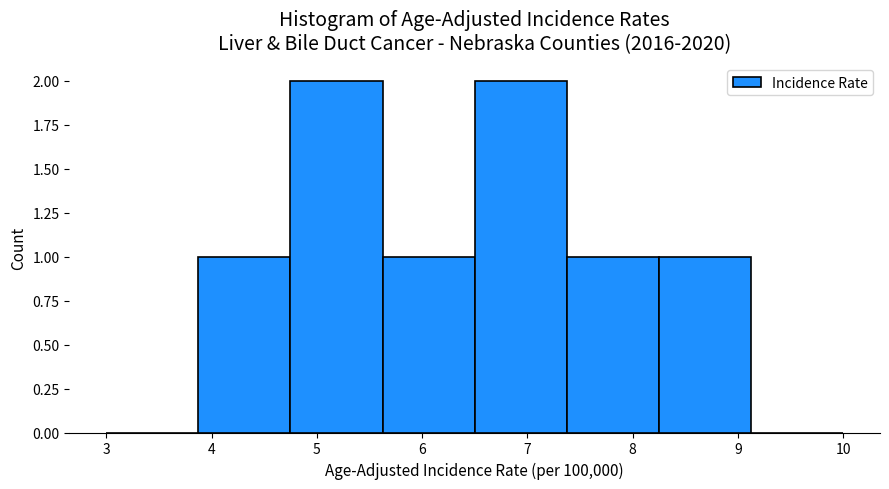

Reading left to right, transcribe this chart: for each bar, give the range it covers on the x-axis and its height. Neither the bar edges nor the heights are printed on the chart, so give them approximately, as read against the axes.

3.0 to 3.9: 0
3.9 to 4.8: 1
4.8 to 5.6: 2
5.6 to 6.5: 1
6.5 to 7.4: 2
7.4 to 8.3: 1
8.3 to 9.1: 1
9.1 to 10.0: 0